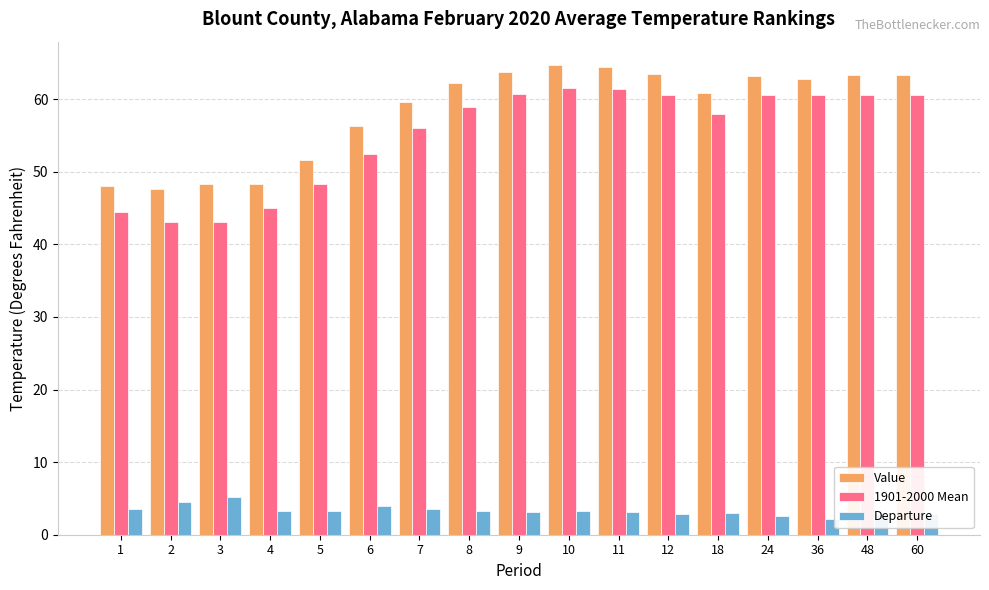

What is the difference between the maximum and second lowest values in the Value series?

16.6